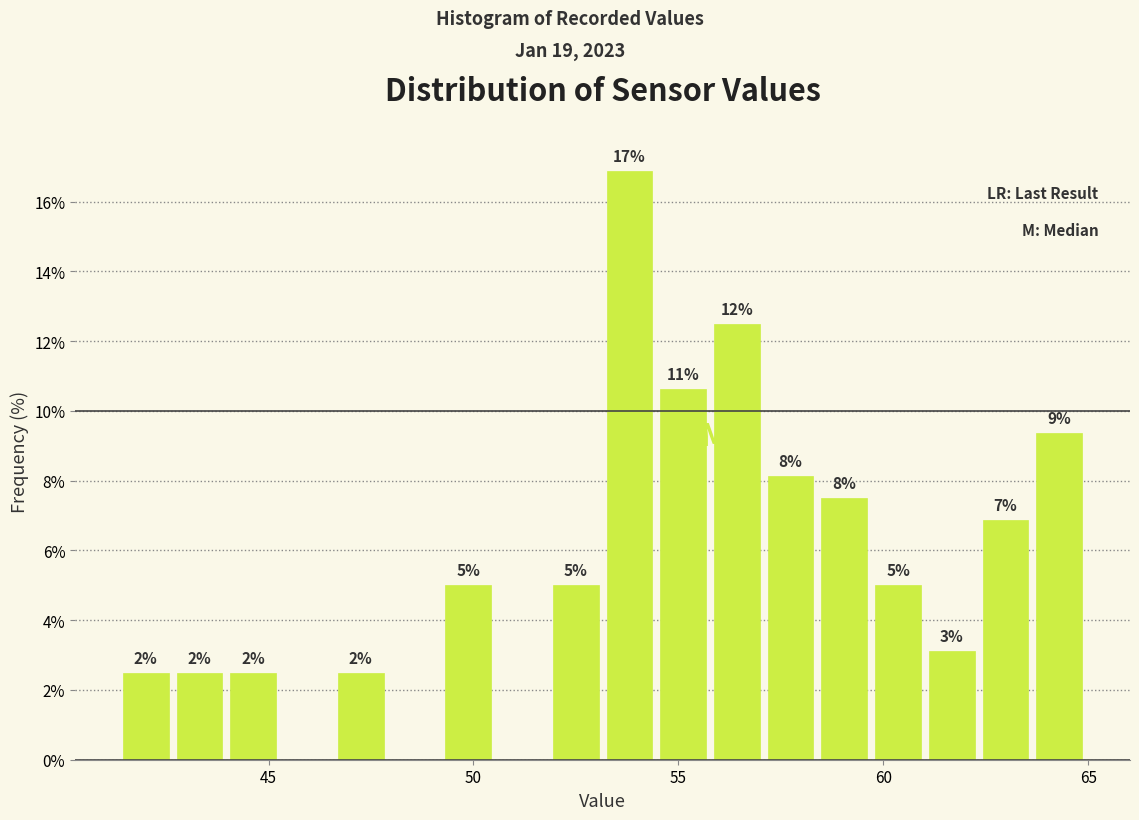

Read against the x-axis, roughly where is the centre of the tallest bar?

54.0